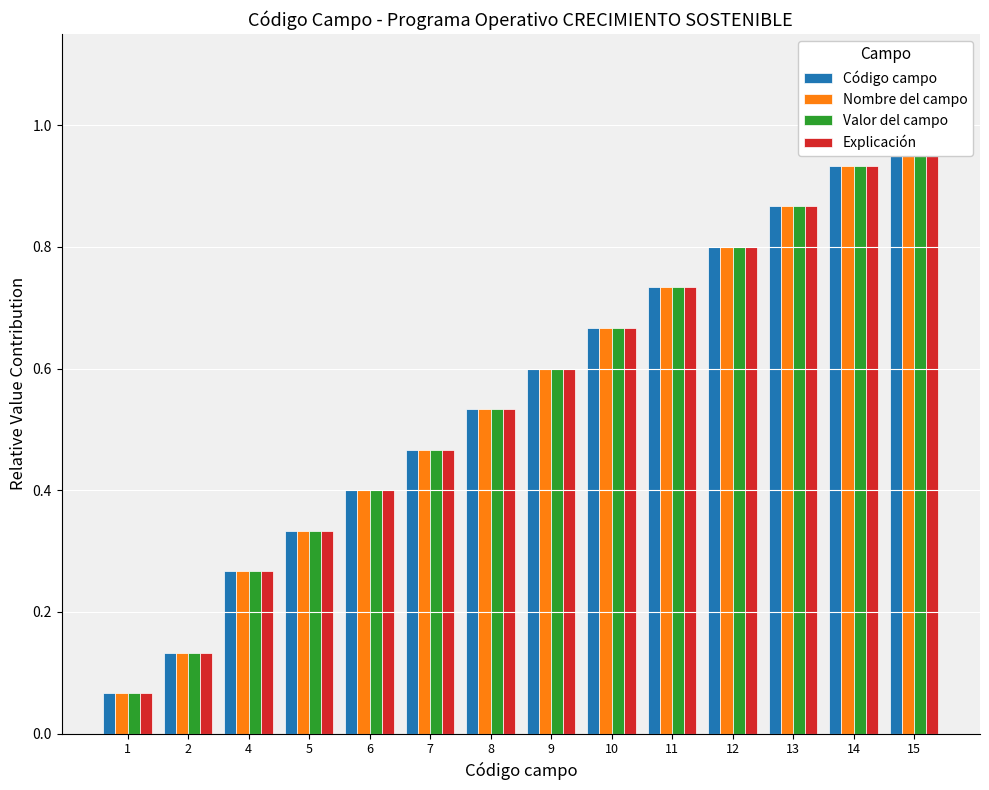

What is the sum of the Valor del campo values at 14 and 1?

1.0